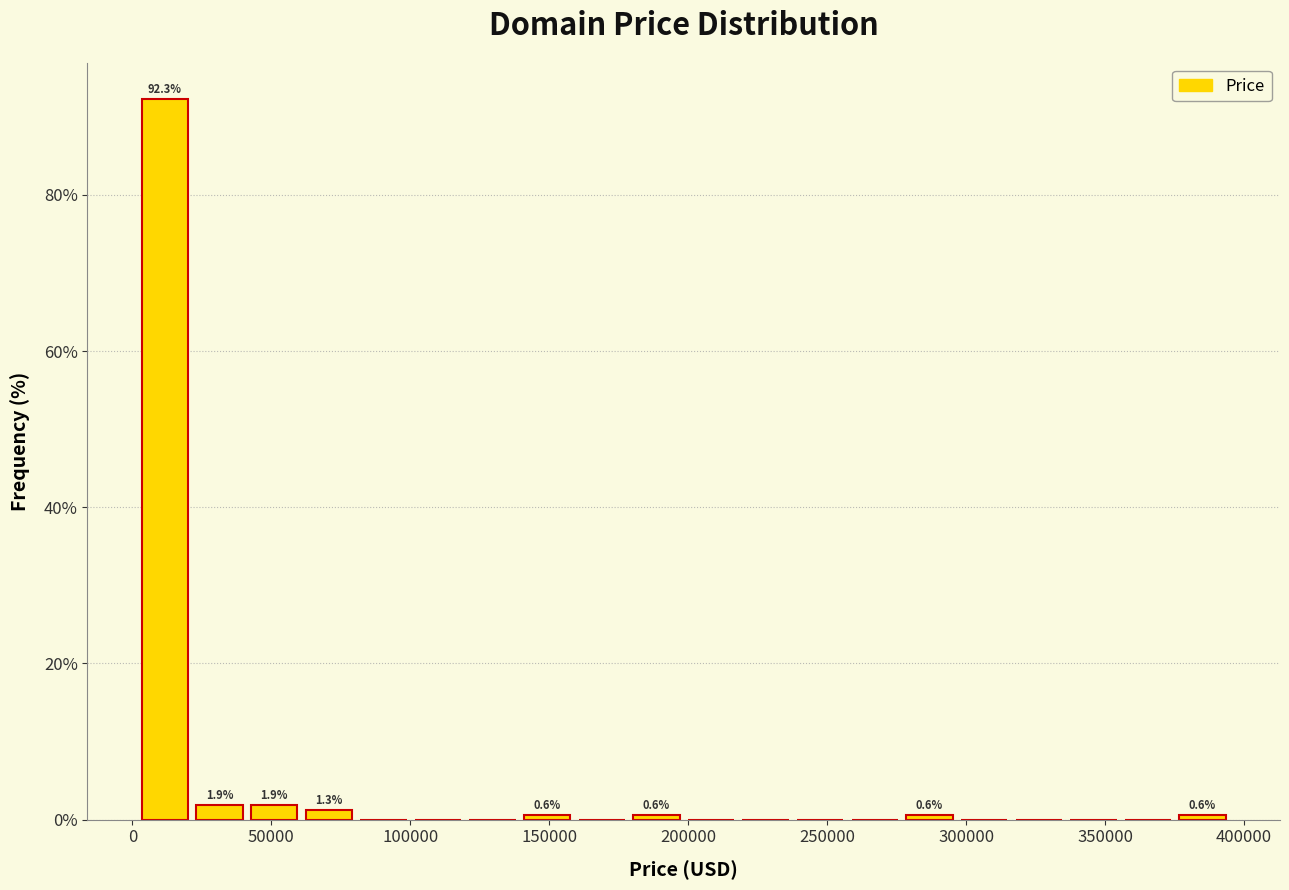

Read against the x-axis, roughly where is the centre of the tallest bar?

10000